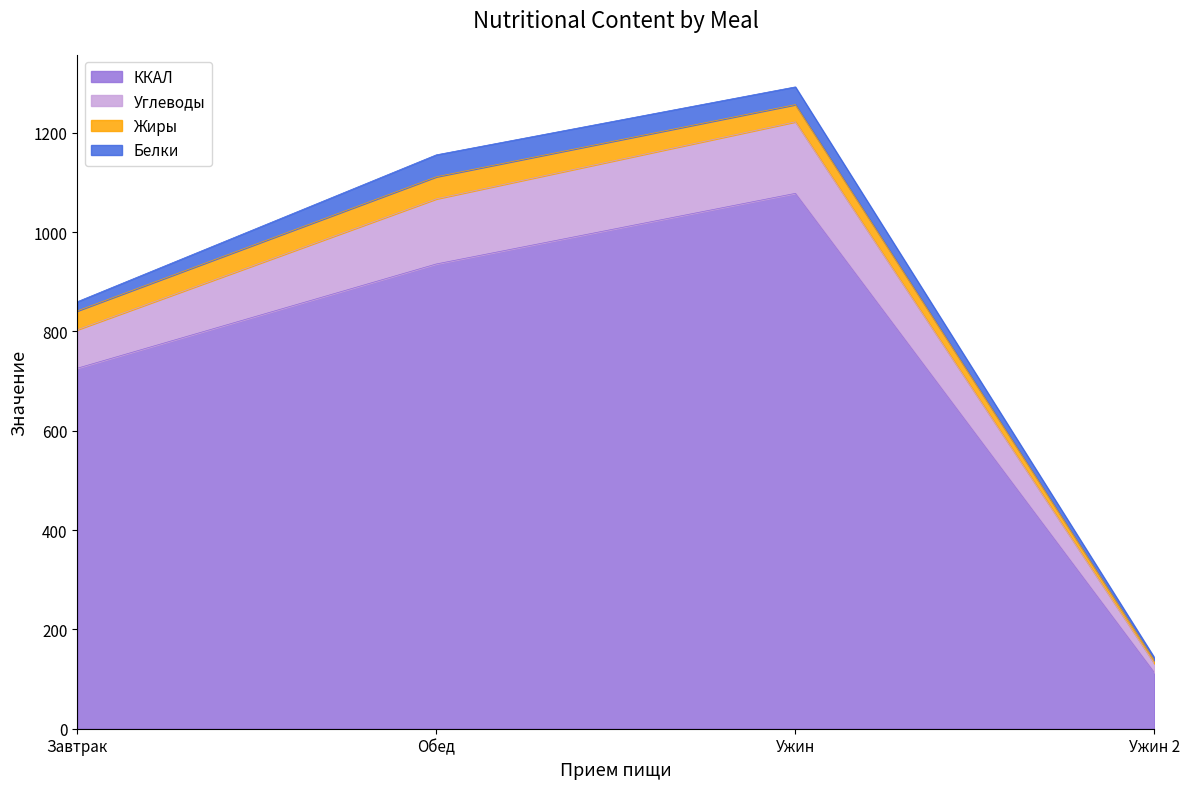

What is the average value of the ККАЛ series?

713.1